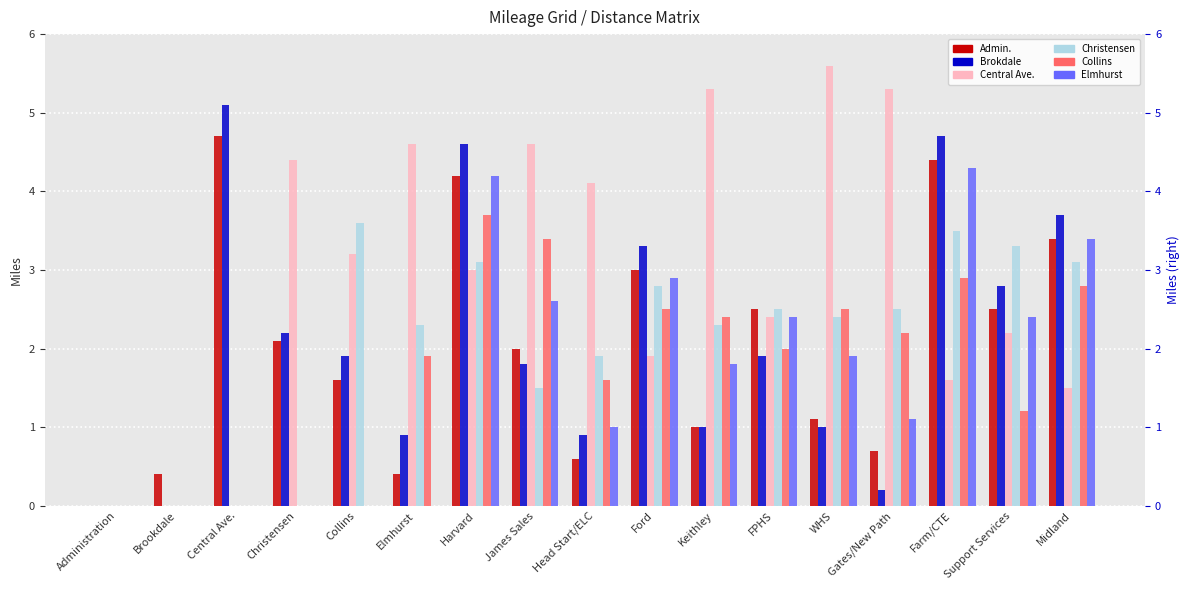

Between Elmhurst and Ford, which series saw the biggest shift?

Elmhurst